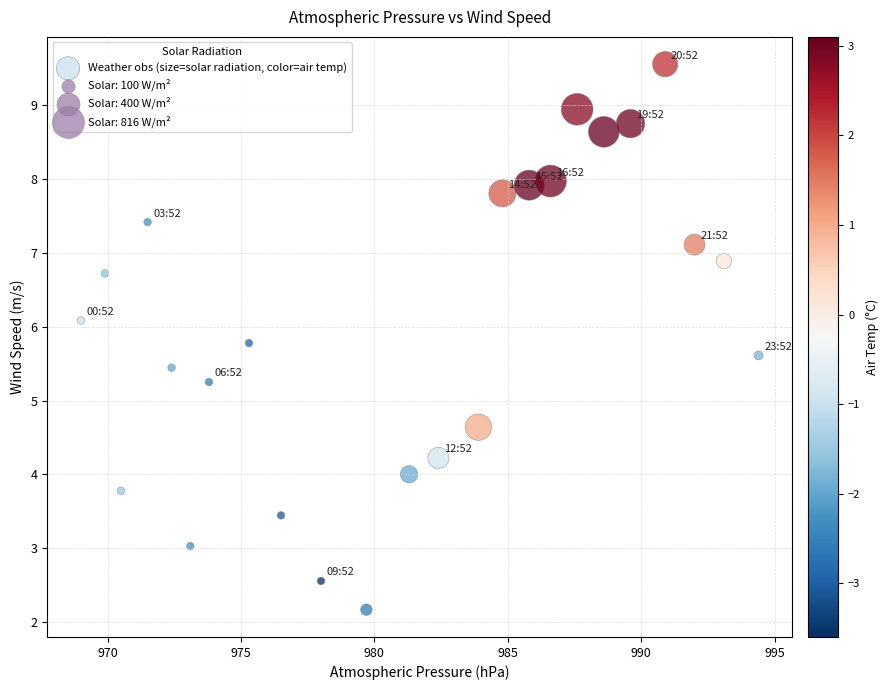

What is the range of X values (max minus min)?

25.4